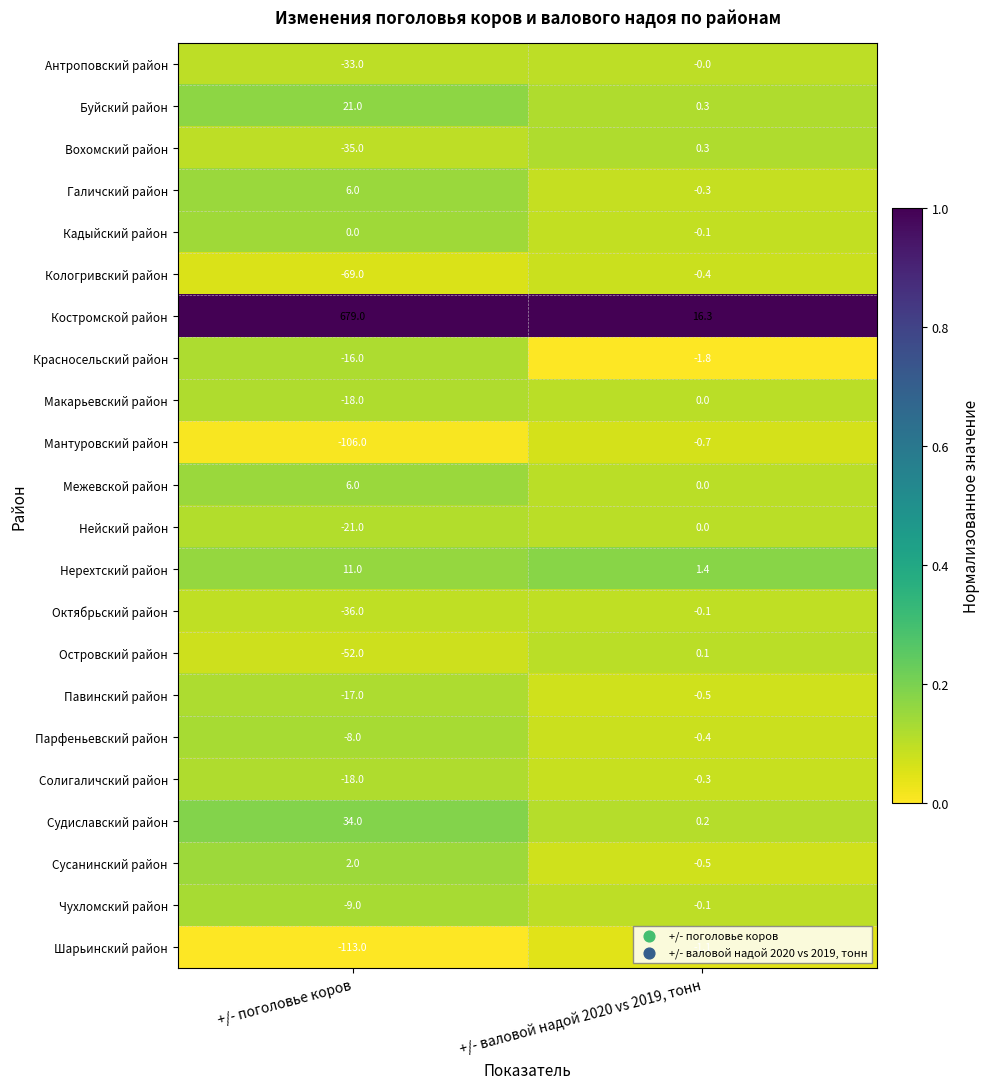

Which series has the widest spread of values?

Костромской район